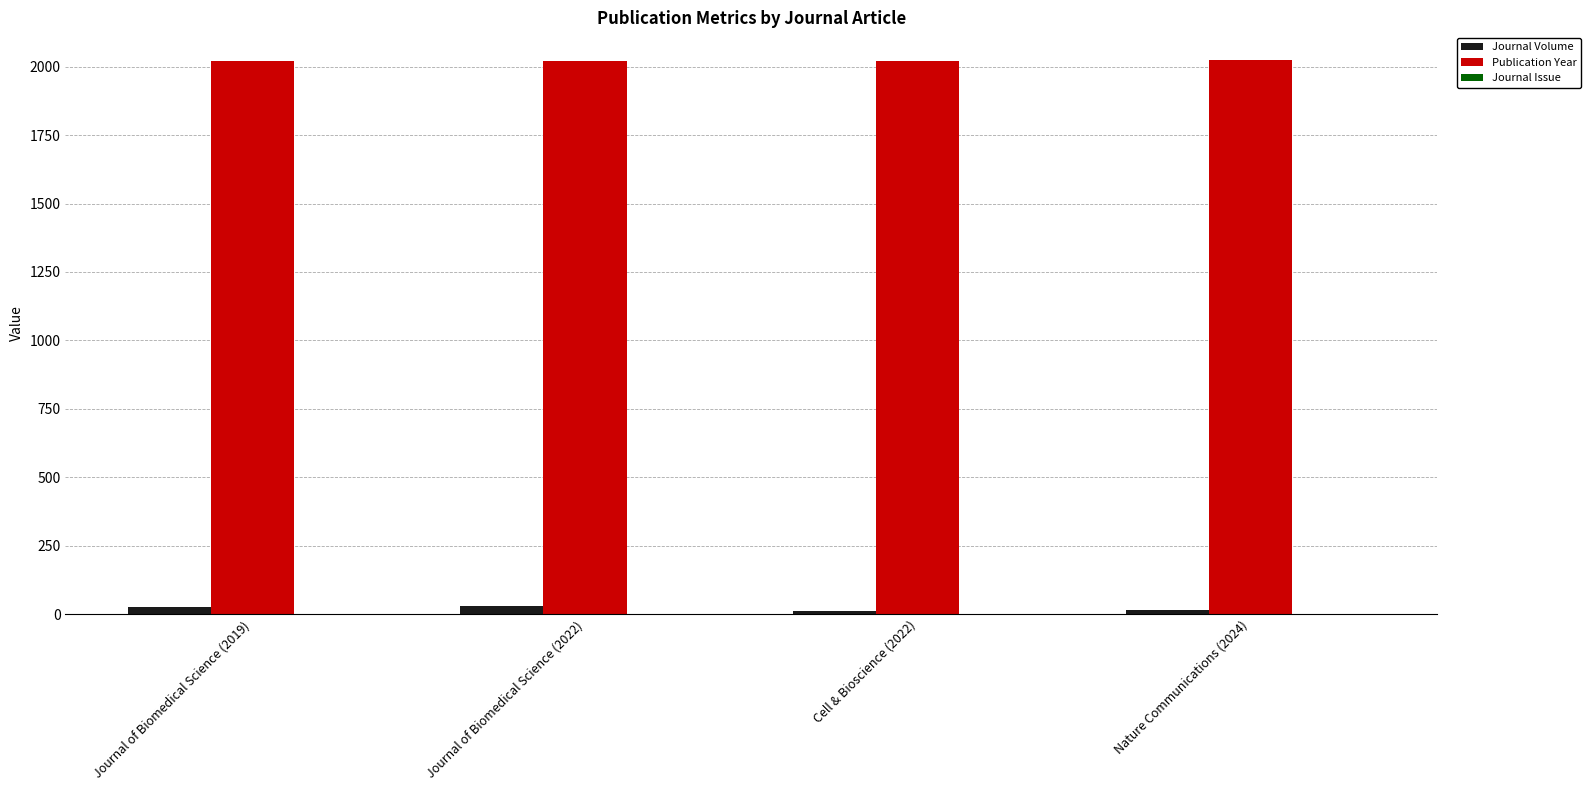

The value of Publication Year at Journal of Biomedical Science (2019) is 2019. True or false?

True